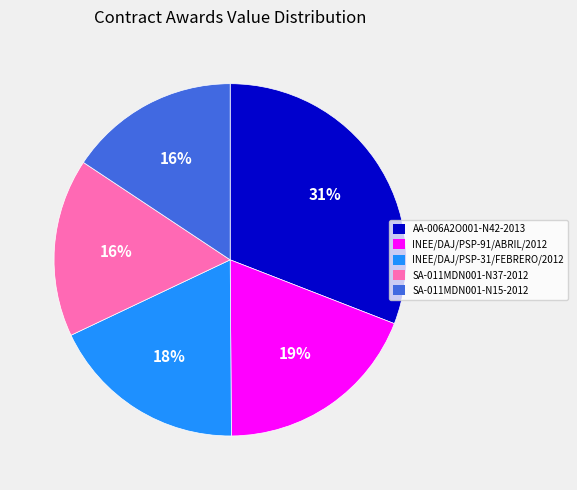

To the nearest percent, what is the combined percentage of INEE/DAJ/PSP-31/FEBRERO/2012 and SA-011MDN001-N37-2012?

34%